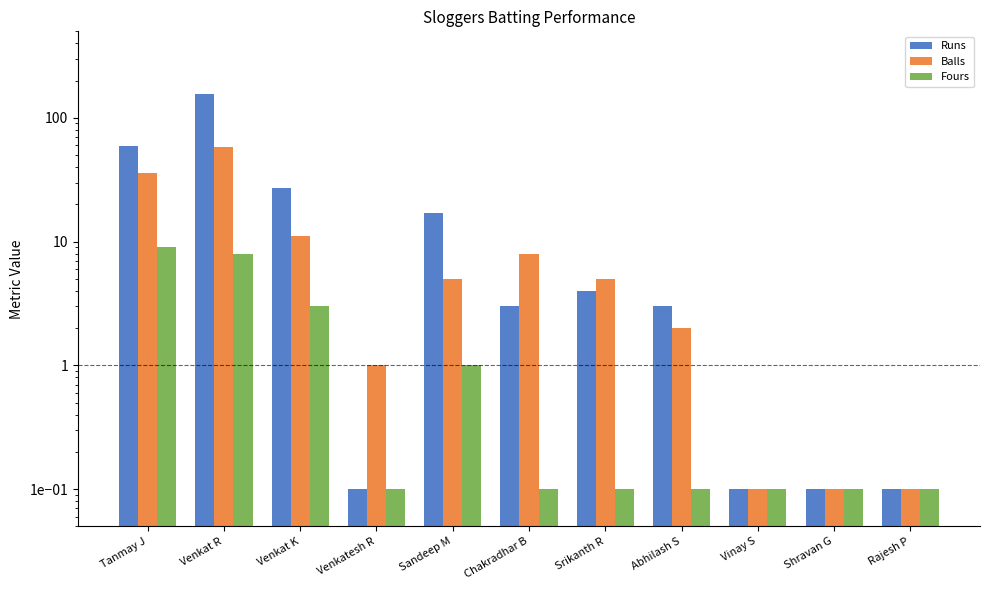

At which category does the chart reach its peak across all series?

Venkat R